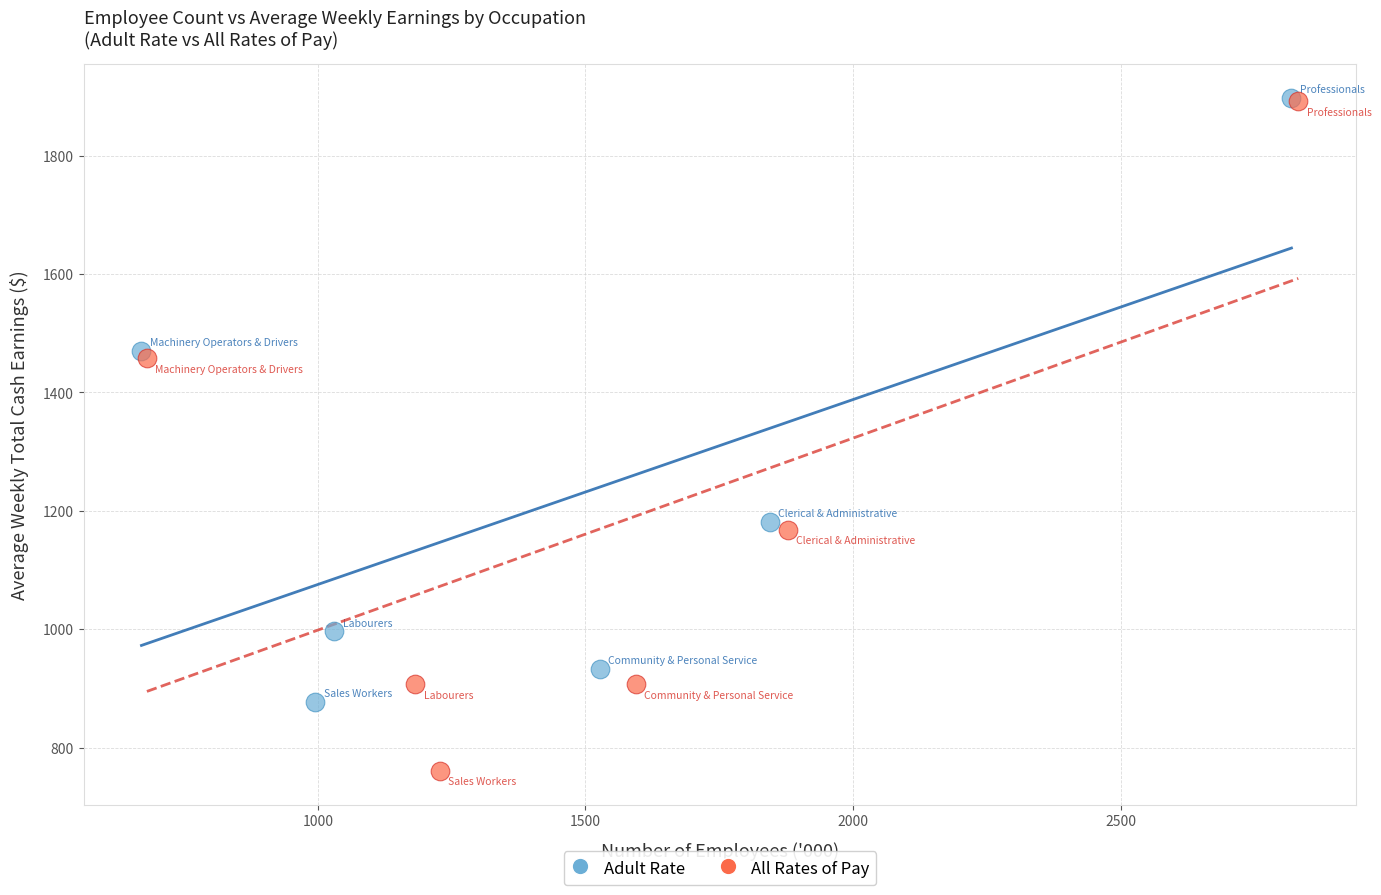

Which series has the largest Y range (max minus min)?

All Rates of Pay